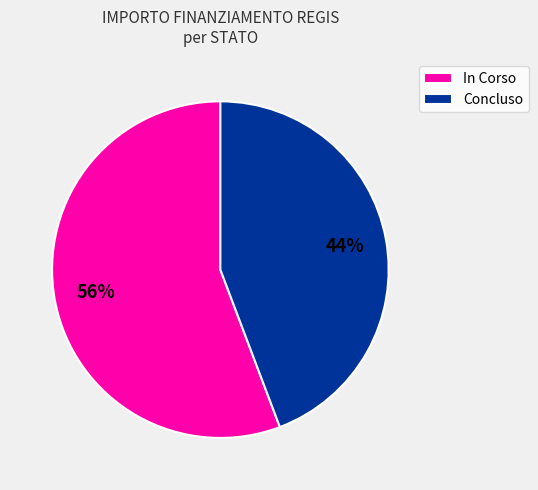

To the nearest percent, what portion does Concluso represent?

44%